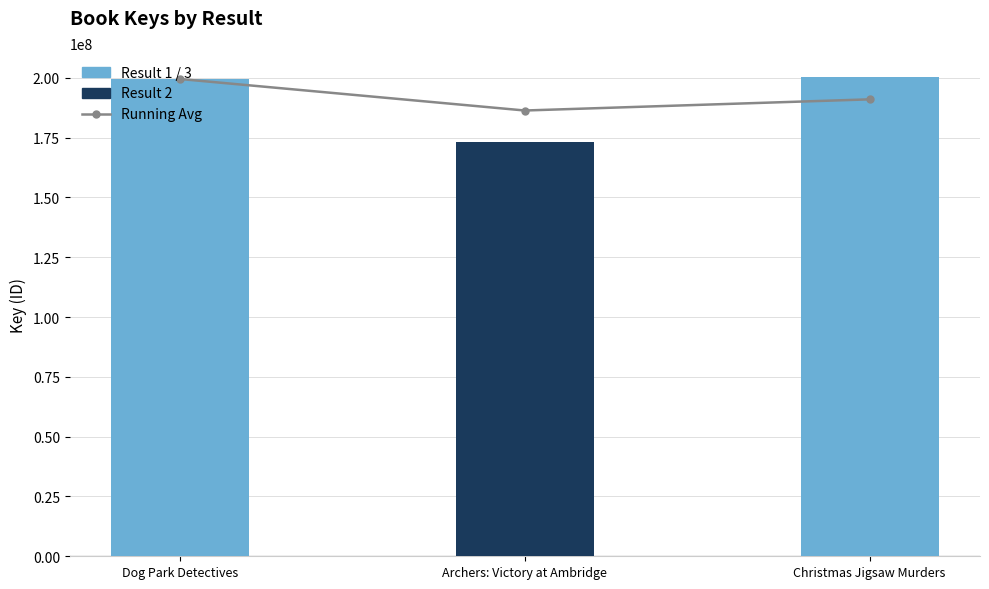

What is the difference between the Running Avg values at Christmas Jigsaw Murders and Dog Park Detectives?

8506561.7